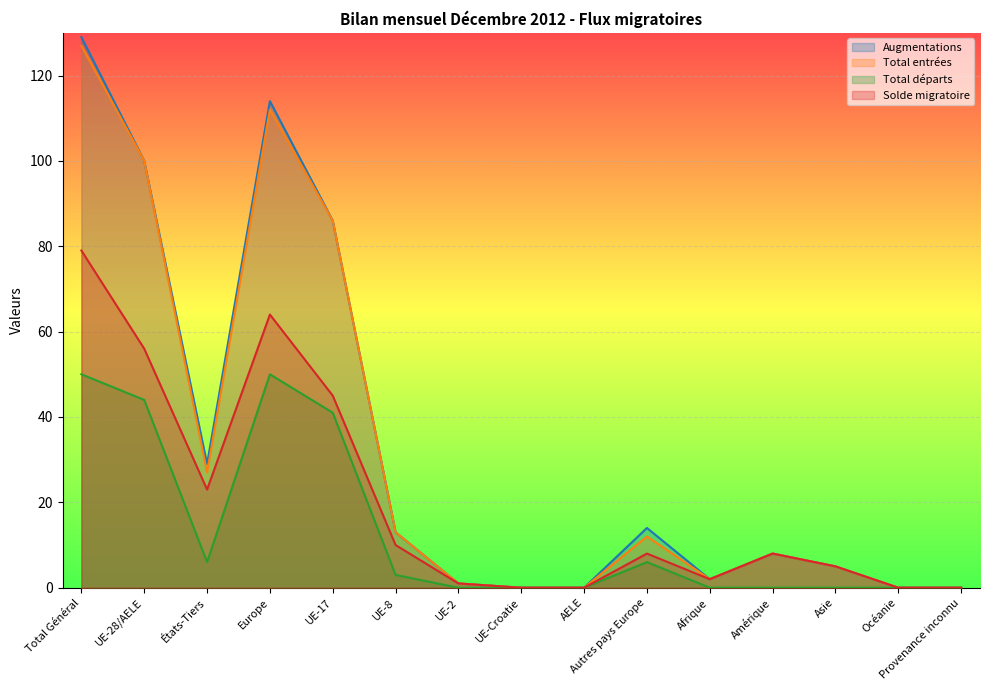

True or false: Solde migratoire has a value of 8 at Autres pays Europe.

True